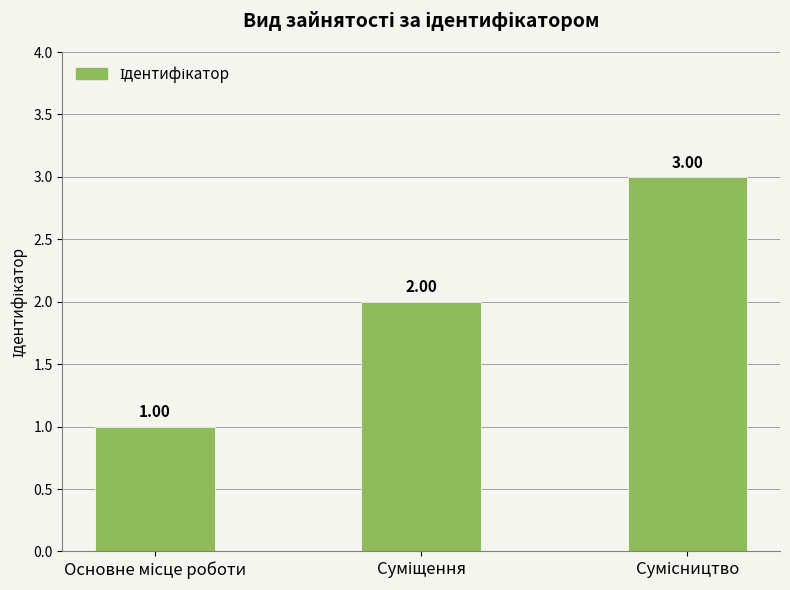

What is the sum of all values?

6